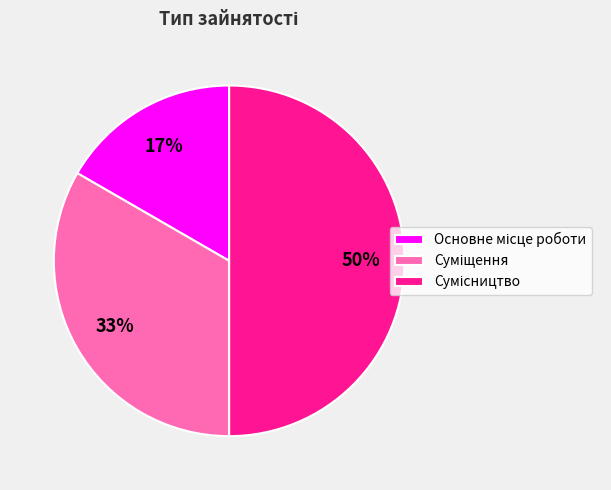

To the nearest percent, what is the difference between the largest and smallest slice percentages?

33%